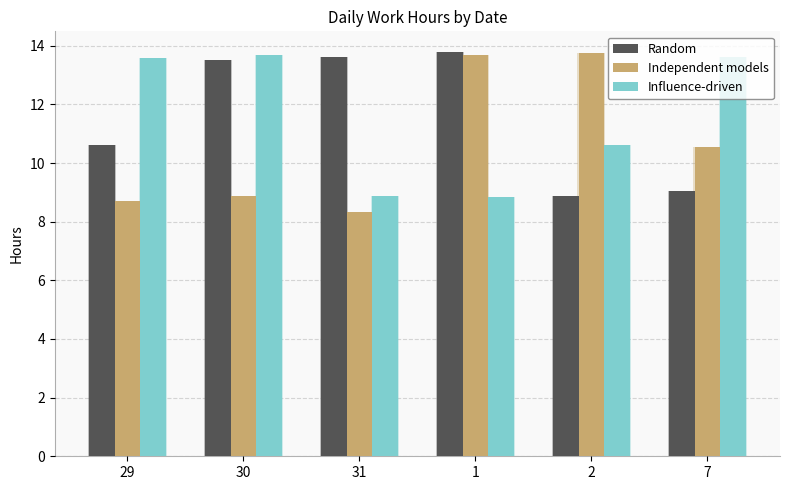

Rank the categories by Independent models value from lowest to highest.

31, 29, 30, 7, 1, 2